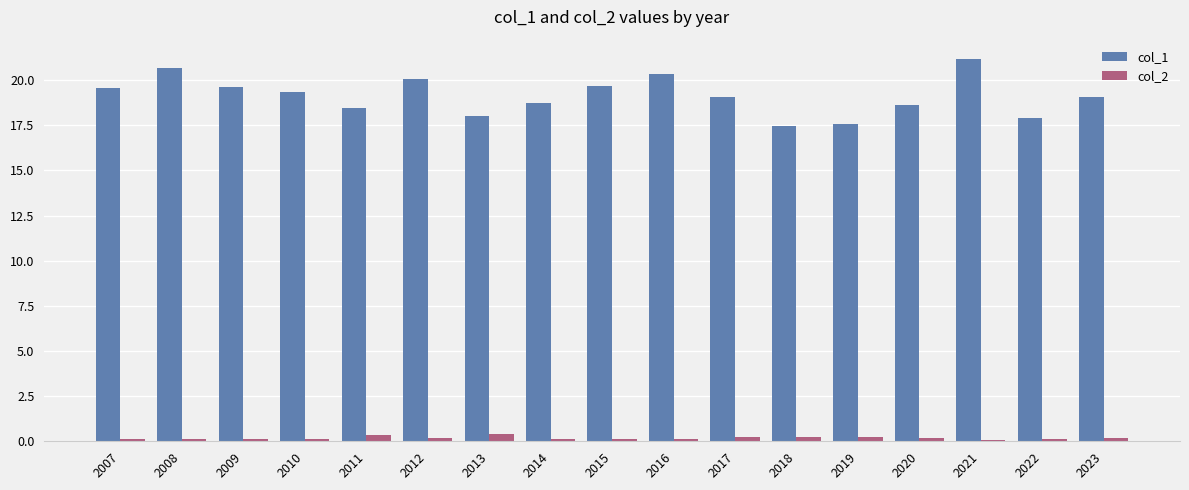

What is the sum of the col_2 values at 2015 and 2013?

0.5